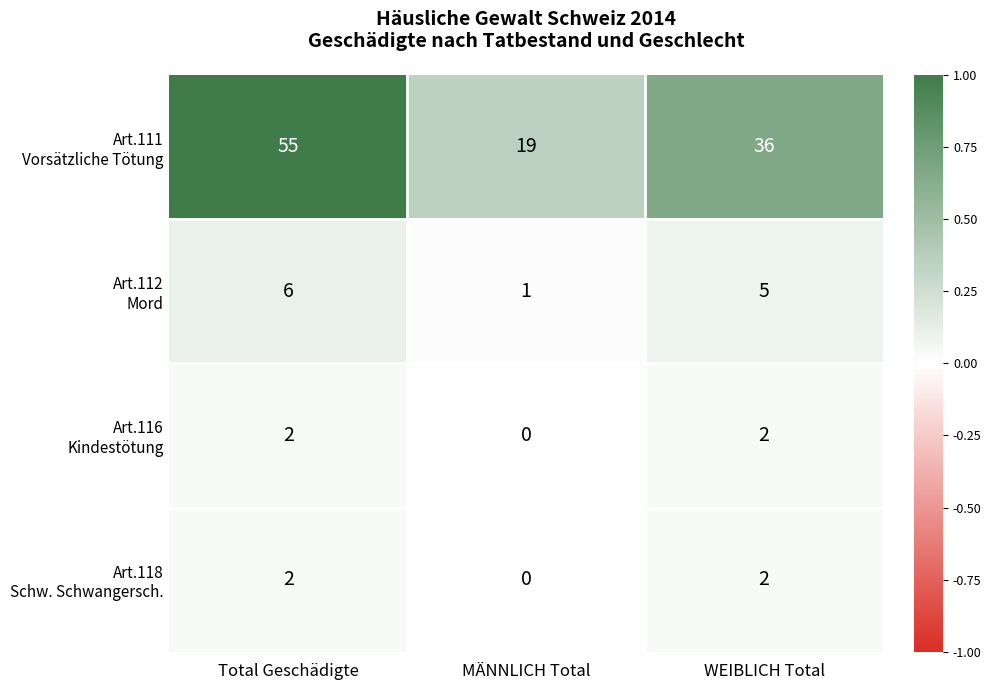

Which category has the highest value across all series?

Total Geschädigte